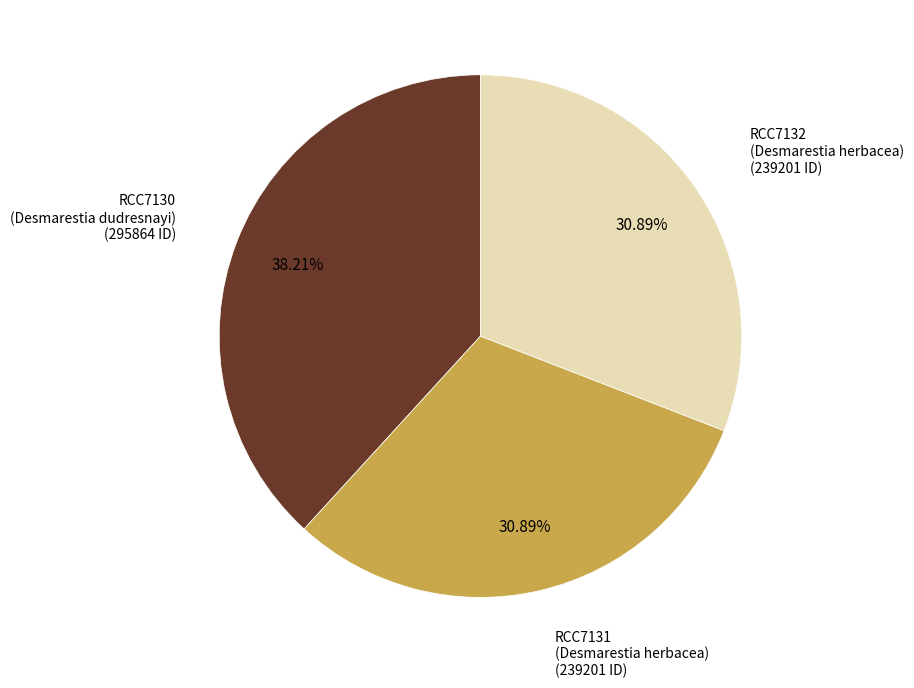

Between RCC7131 (Desmarestia herbacea) and RCC7130 (Desmarestia dudresnayi), which is larger?

RCC7130 (Desmarestia dudresnayi)